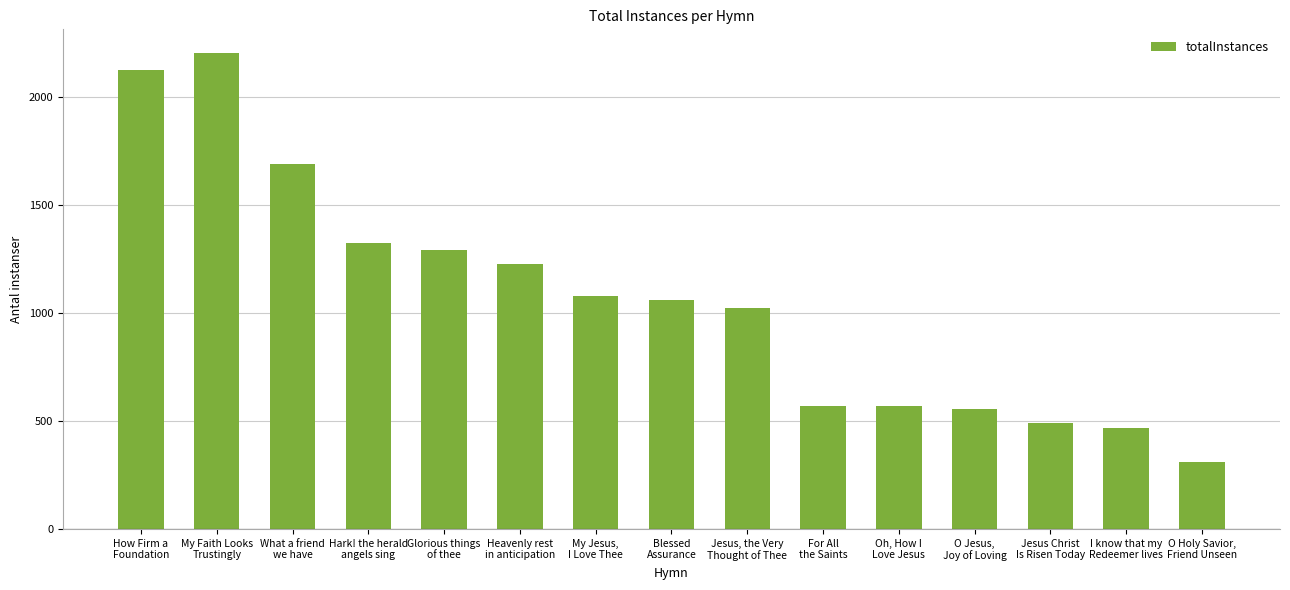

True or false: the data shows 1292 at Glorious things
of thee.

True